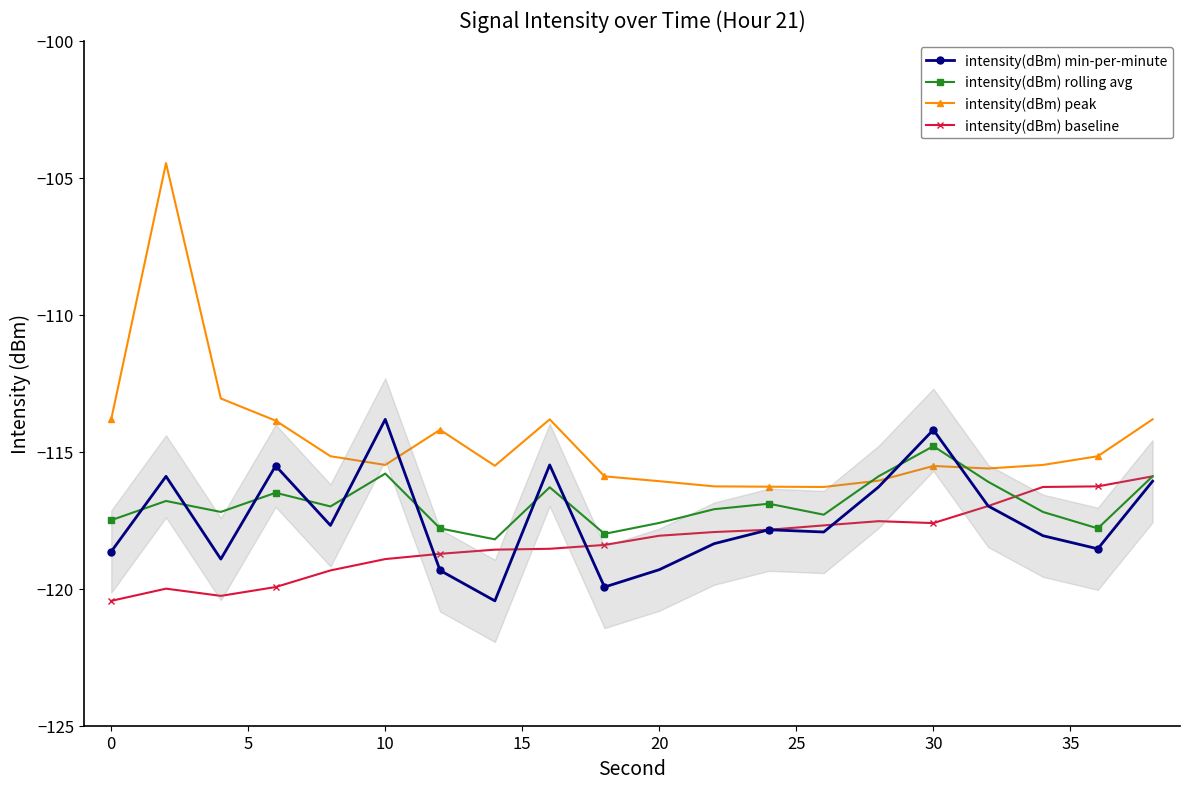

True or false: intensity(dBm) peak has more than 1 points higher than both neighbors.

True